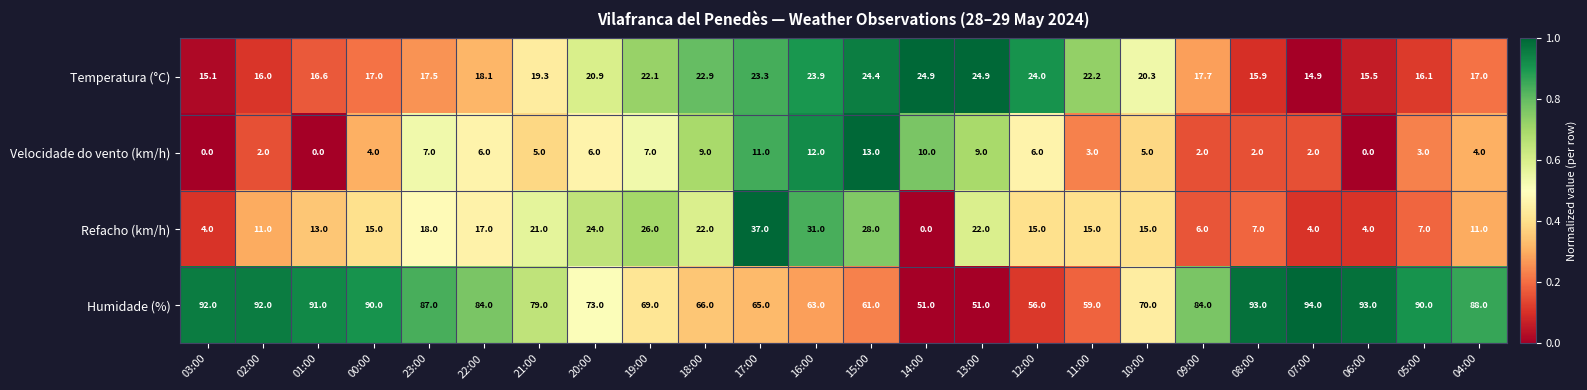

Rank the series by their maximum value, from highest to lowest.

Humidade (%), Refacho (km/h), Temperatura (°C), Velocidade do vento (km/h)